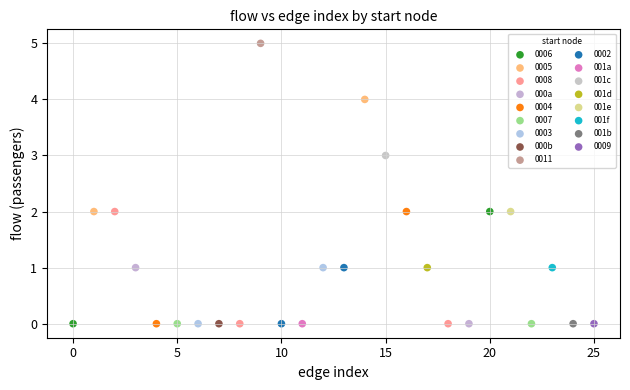

What are all the series names shown in the legend?

0006, 0005, 0008, 000a, 0004, 0007, 0003, 000b, 0011, 0002, 001a, 001c, 001d, 001e, 001f, 001b, 0009